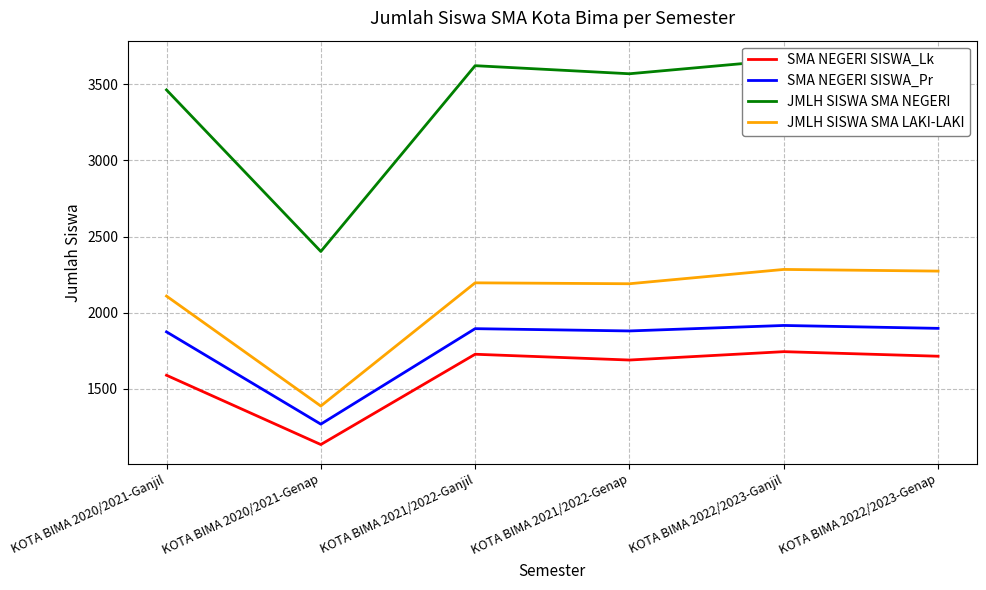

What is the minimum value shown in the chart?

1134